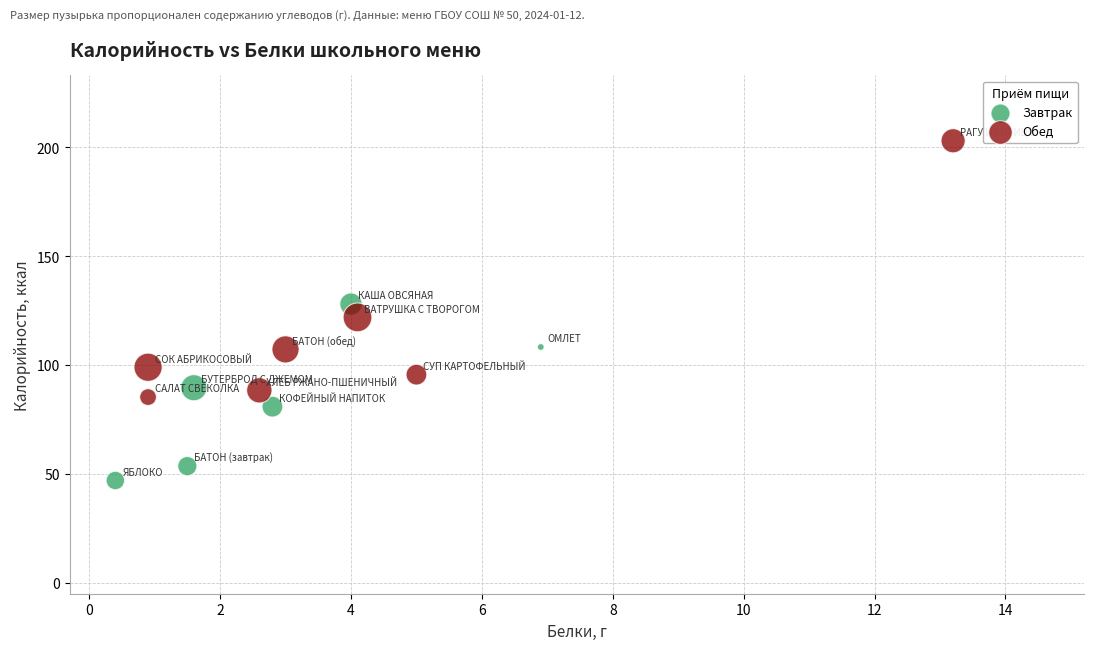

Which series reaches the minimum Y coordinate?

Завтрак